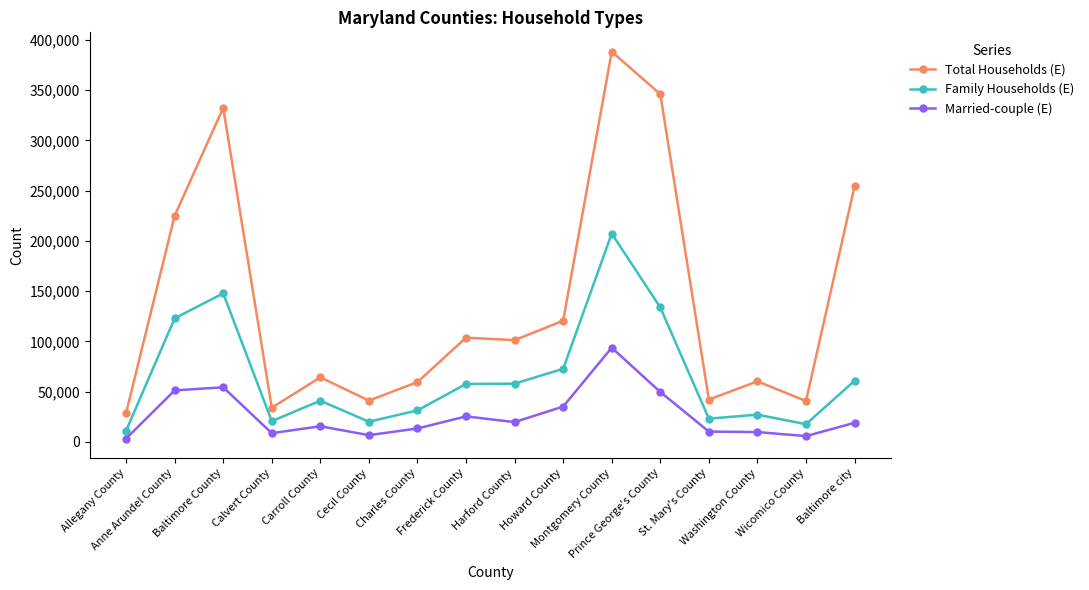

Is it true that Family Households (E) equals 207285 at Montgomery County?

True